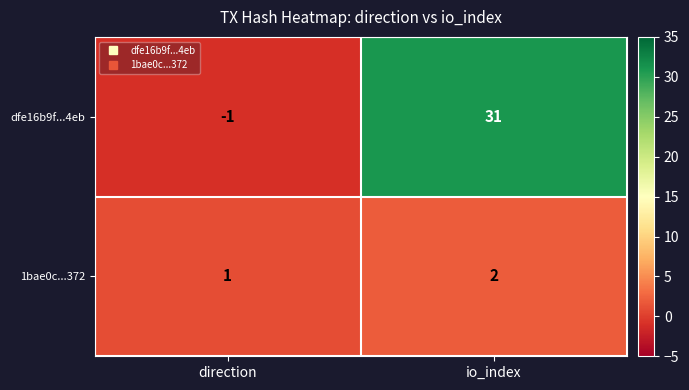

At which category does the chart reach its peak across all series?

io_index